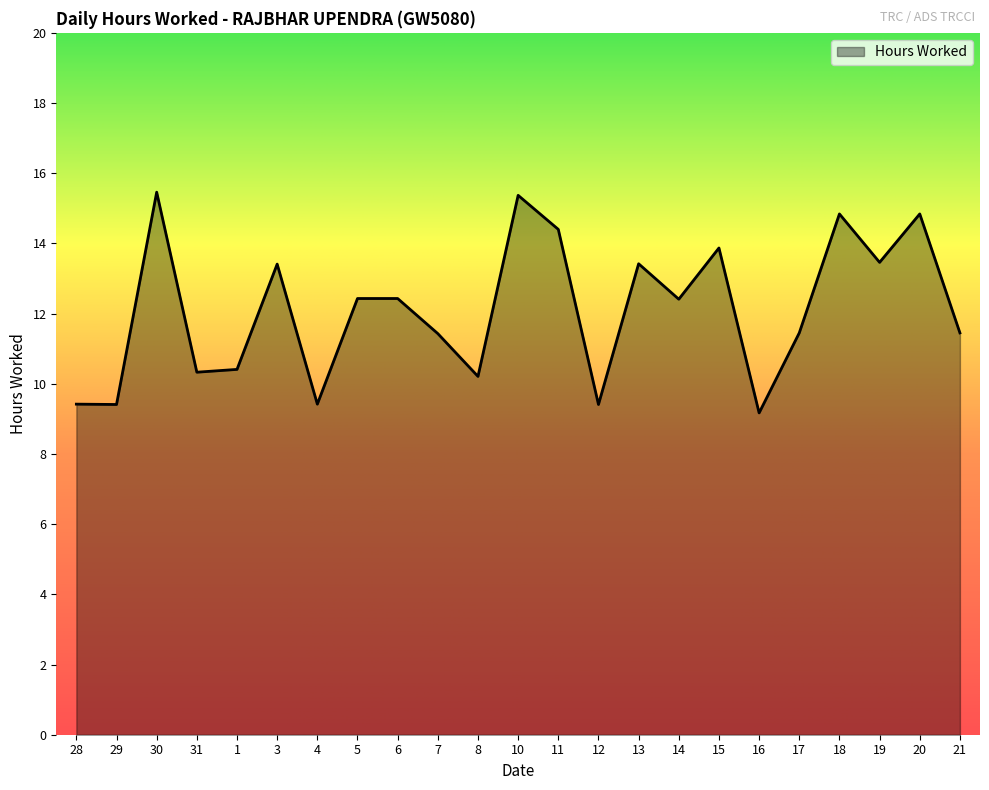

What is the change in value from 1 to 15?

+3.5